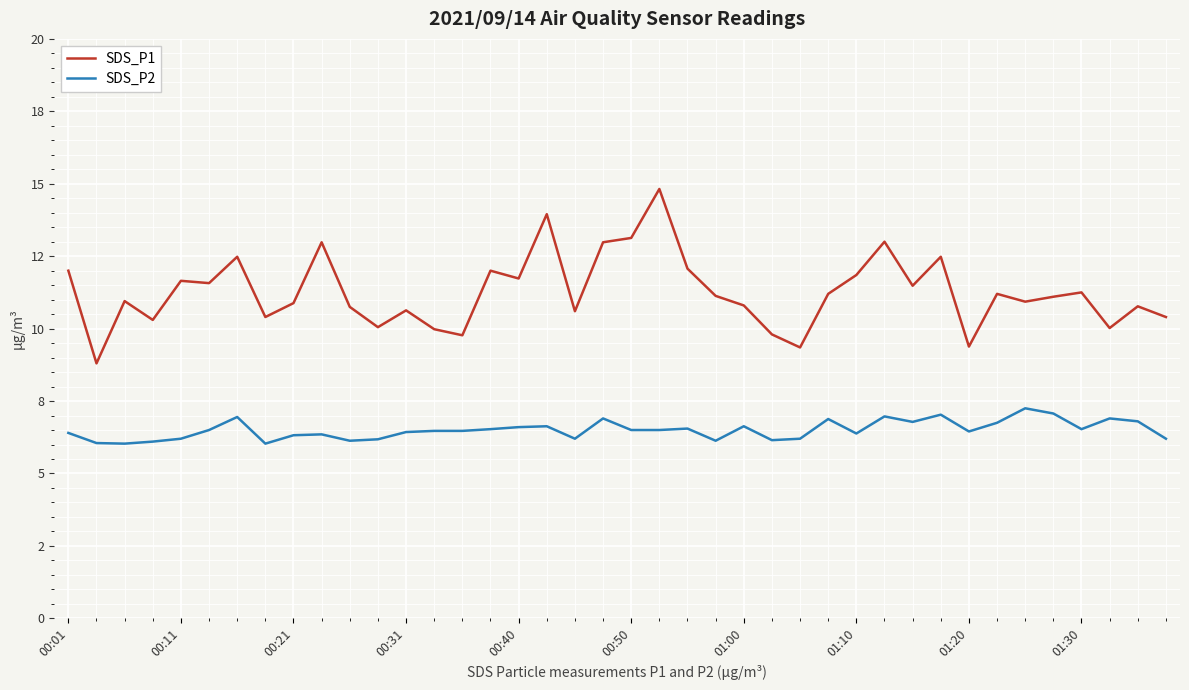

True or false: SDS_P1 and SDS_P2 cross at least once.

False